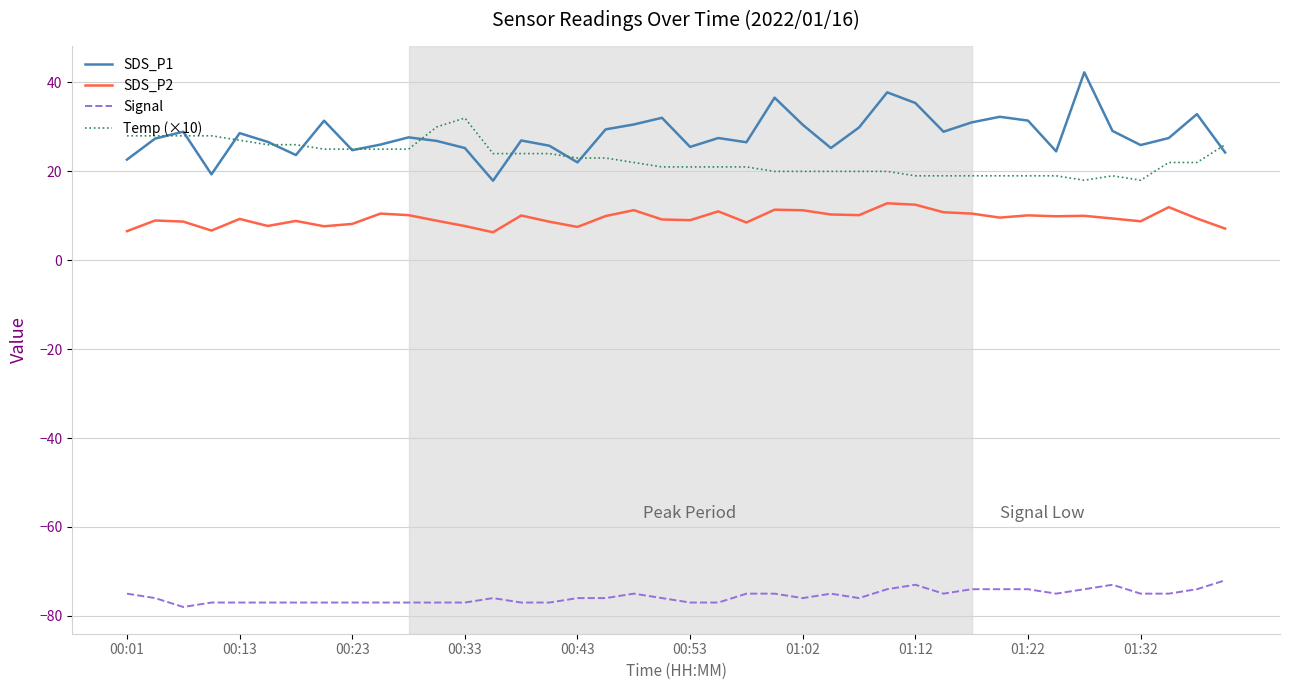

True or false: SDS_P2 and Temp (×10) intersect in this chart.

False